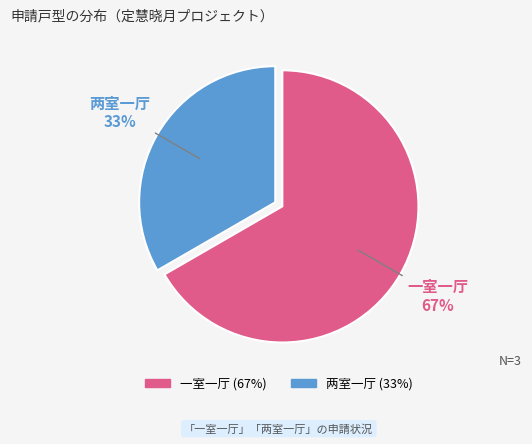

Which slice is the largest?

一室一厅